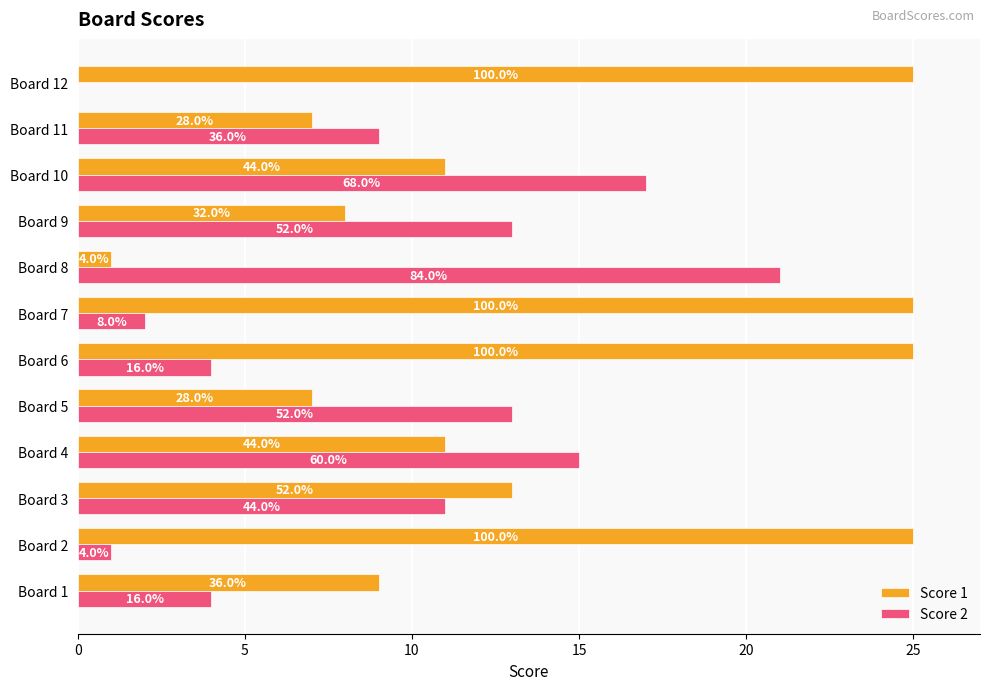

What are all the series names shown in the legend?

Score 1, Score 2